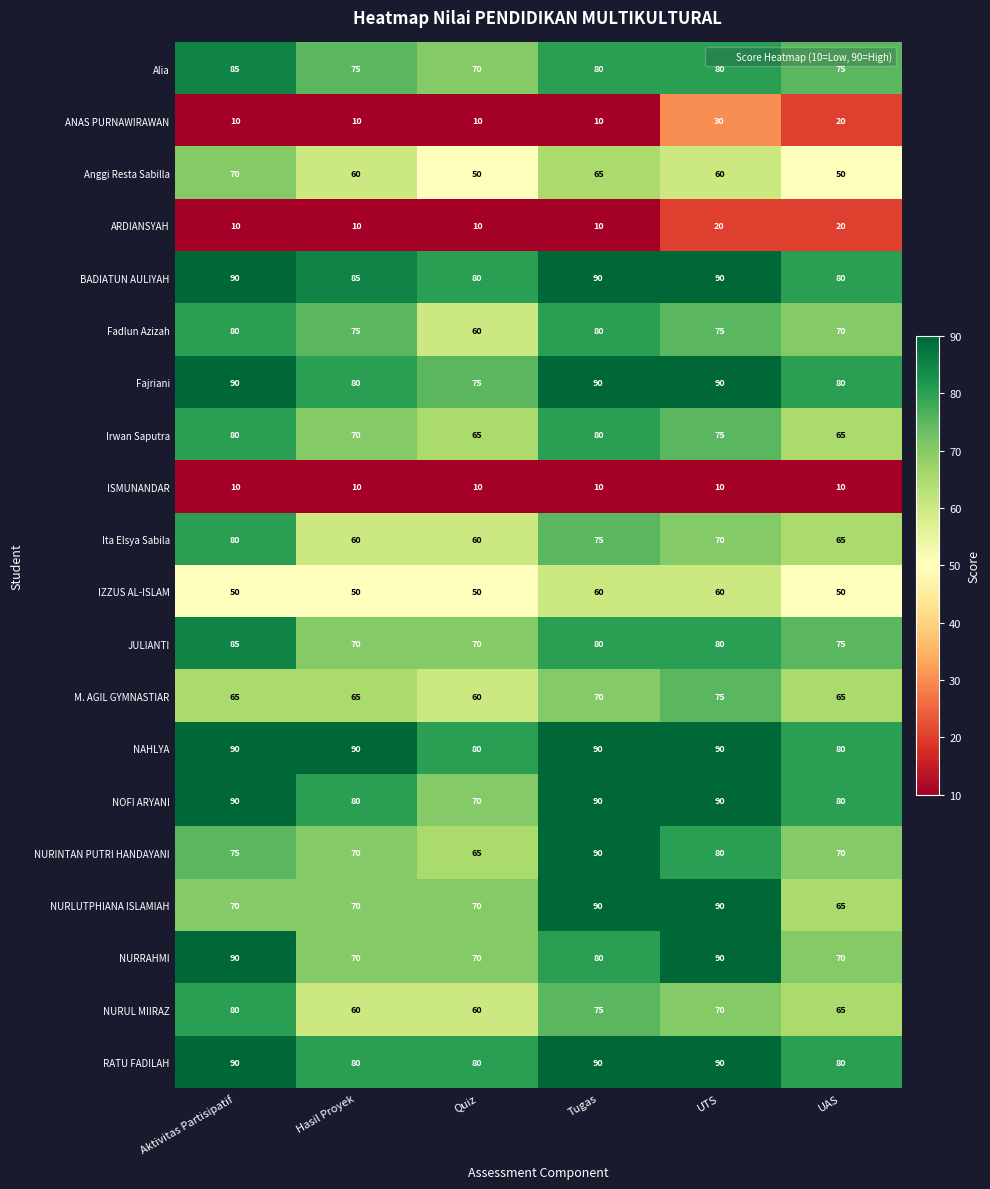

What is the minimum value for ANAS PURNAWIRAWAN?

10